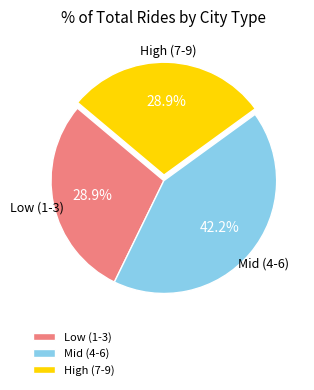

Is the sum of High (7-9) and Mid (4-6) greater than half?

Yes